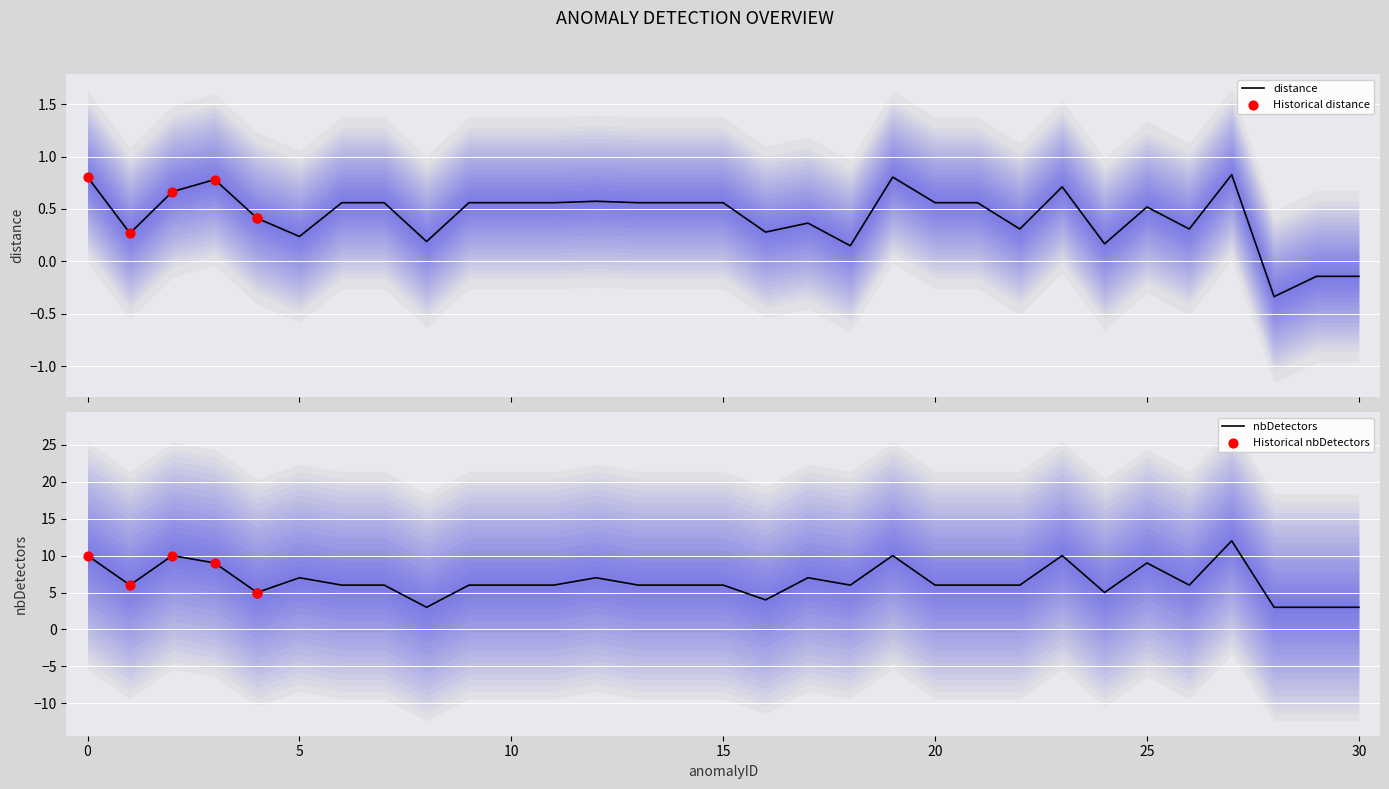

Which series reaches the maximum Y coordinate?

nbDetectors